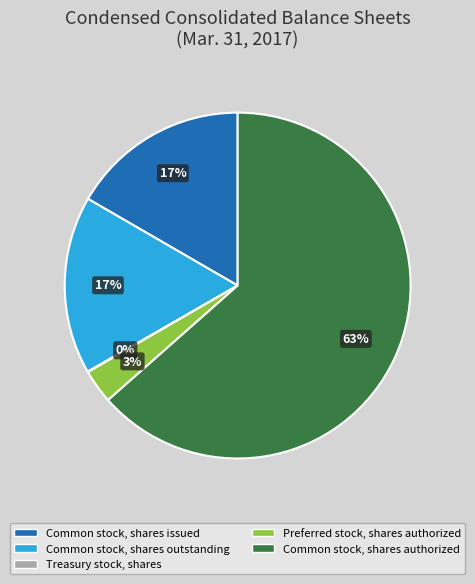

The Common stock, shares authorized slice represents 63% of the pie. True or false?

True